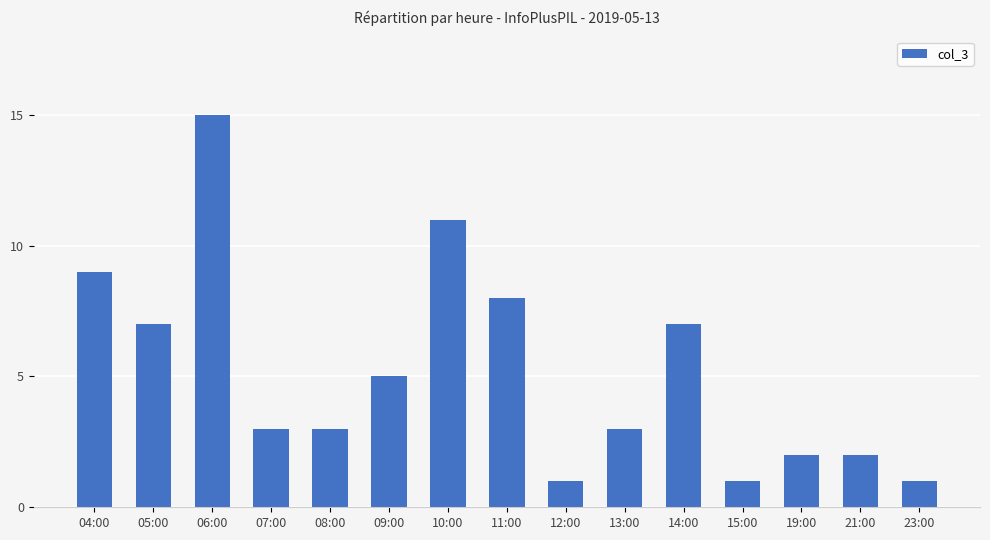

Reading left to right, transcribe all the data shown in this chart.

04:00=9	05:00=7	06:00=15	07:00=3	08:00=3	09:00=5	10:00=11	11:00=8	12:00=1	13:00=3	14:00=7	15:00=1	19:00=2	21:00=2	23:00=1